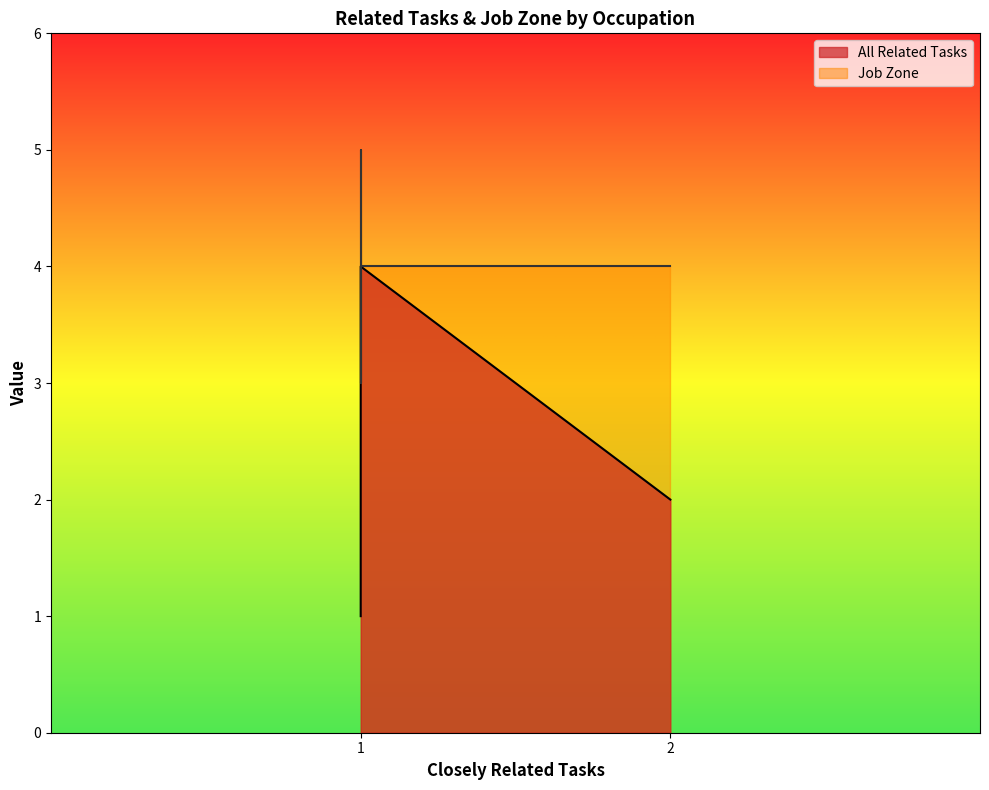

True or false: All Related Tasks has more than 1 points higher than both neighbors.

False